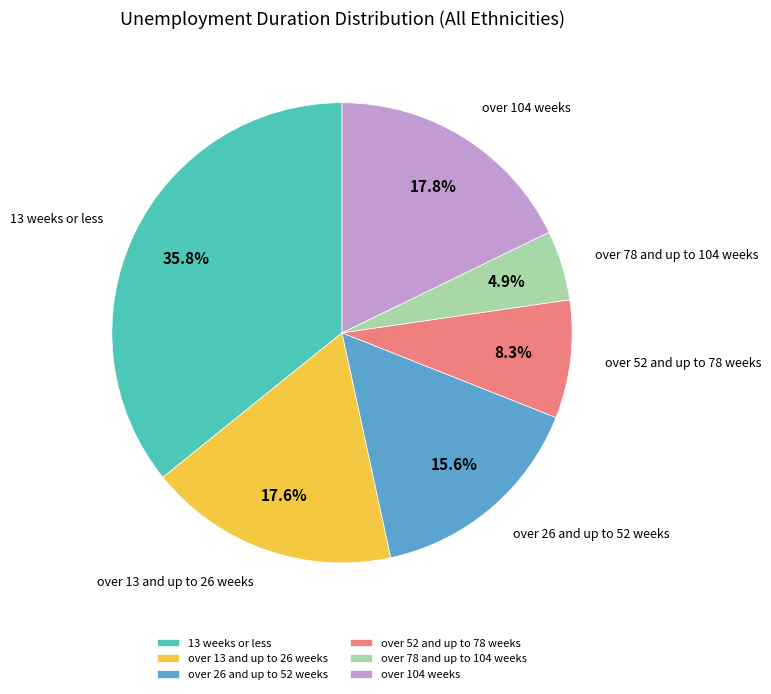

Count the number of slices in the pie.

6